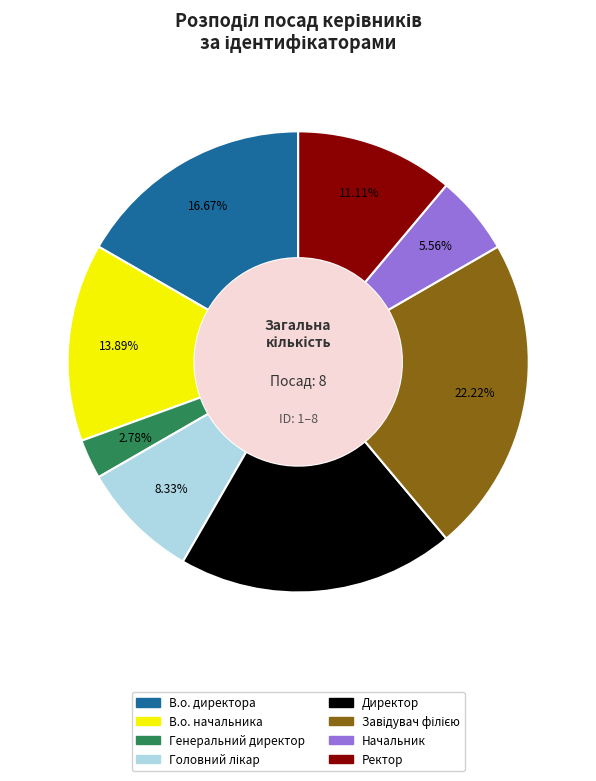

Is there a majority slice in this chart?

No